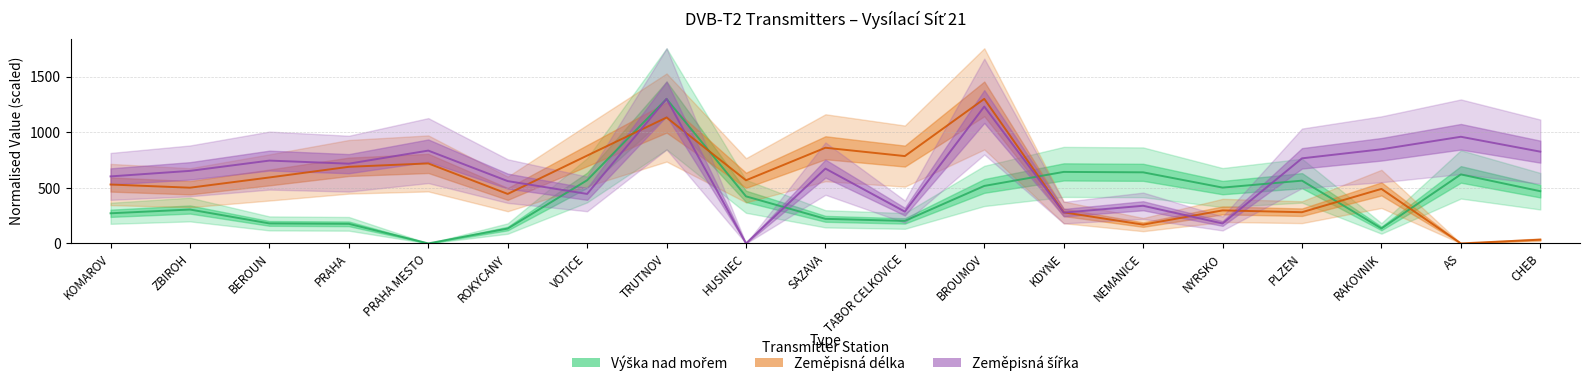

Read the Výška nad mořem value at BROUMOV.

517.0